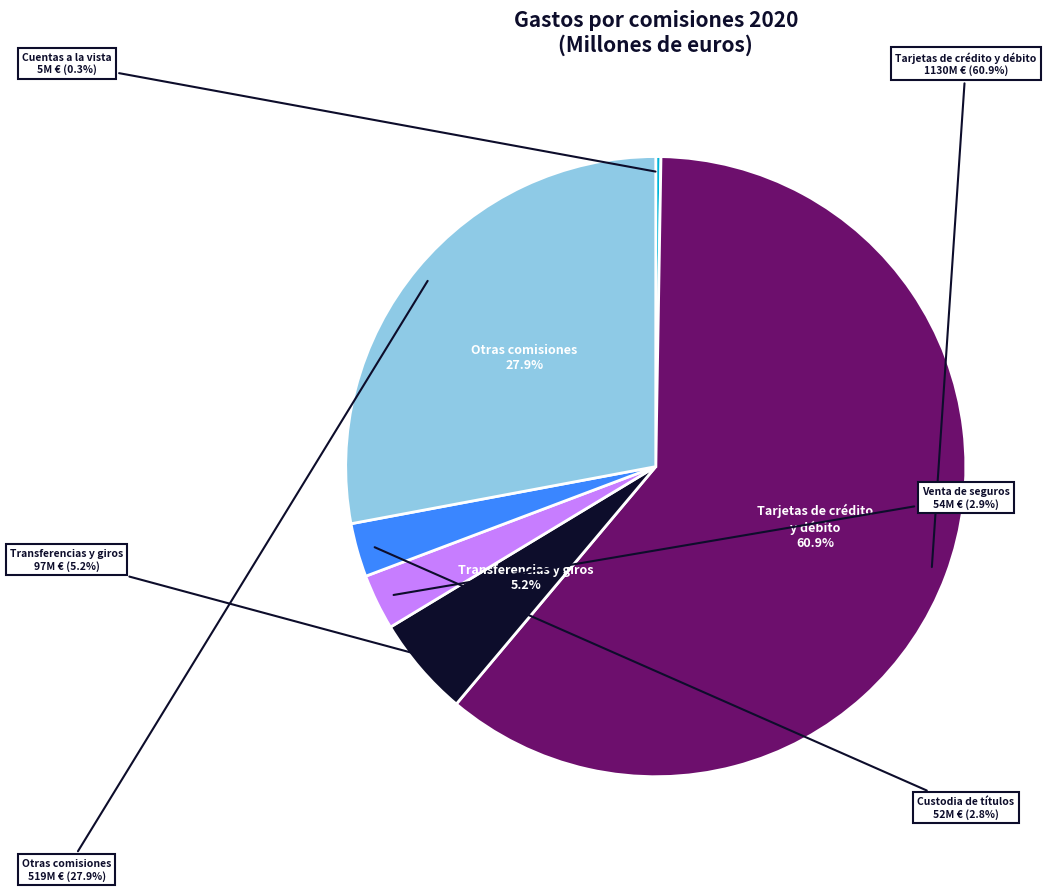

To the nearest percent, what portion does Otras comisiones represent?

28%